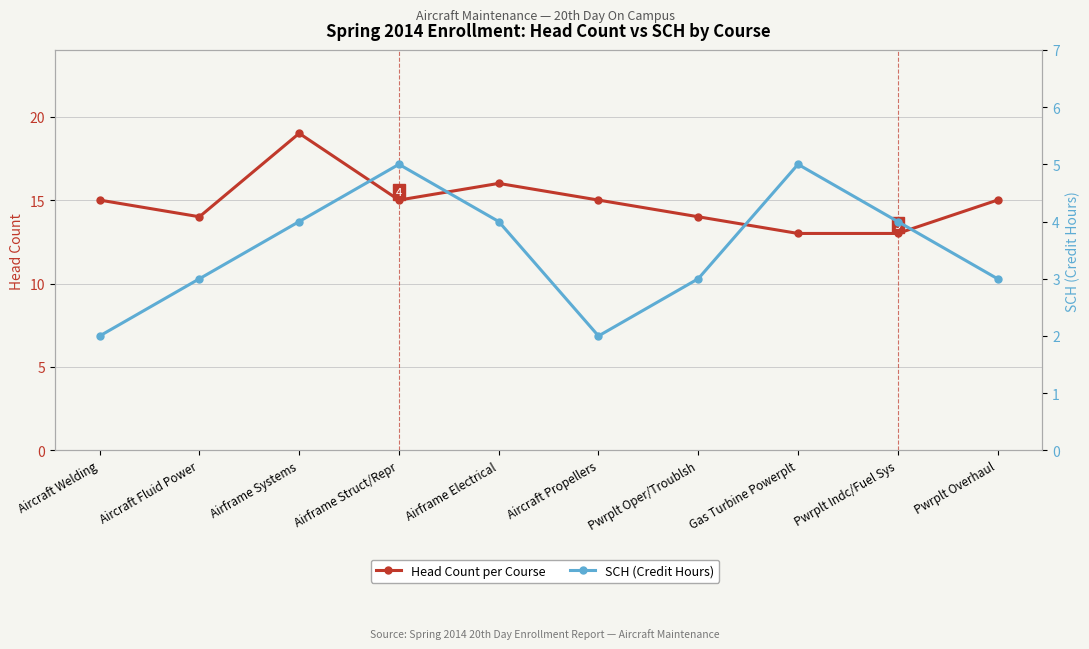

Does the chart display data point markers on the line(s)?

Yes